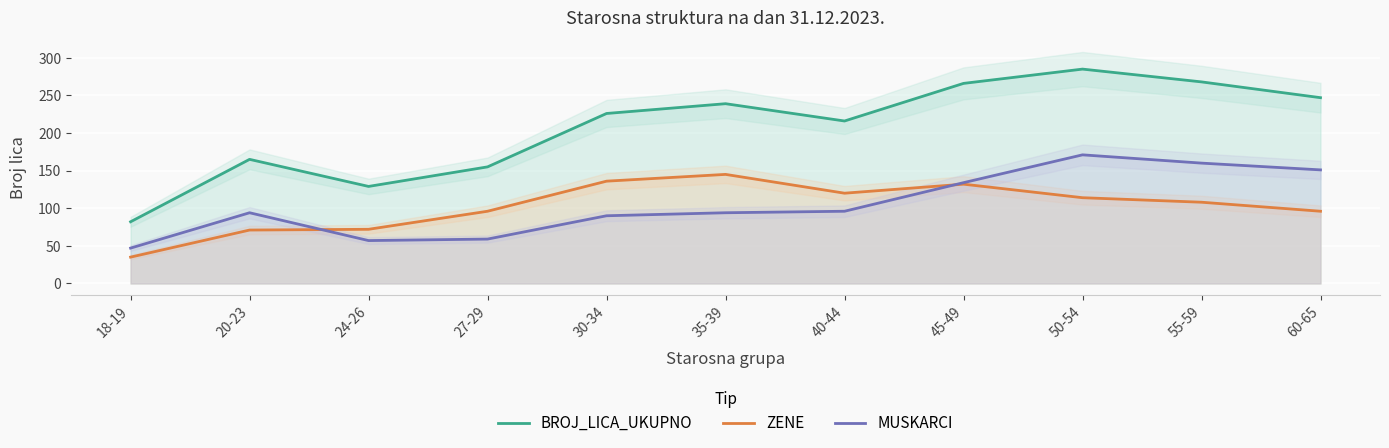

What is the difference between the highest and lowest values at 27-29?

96